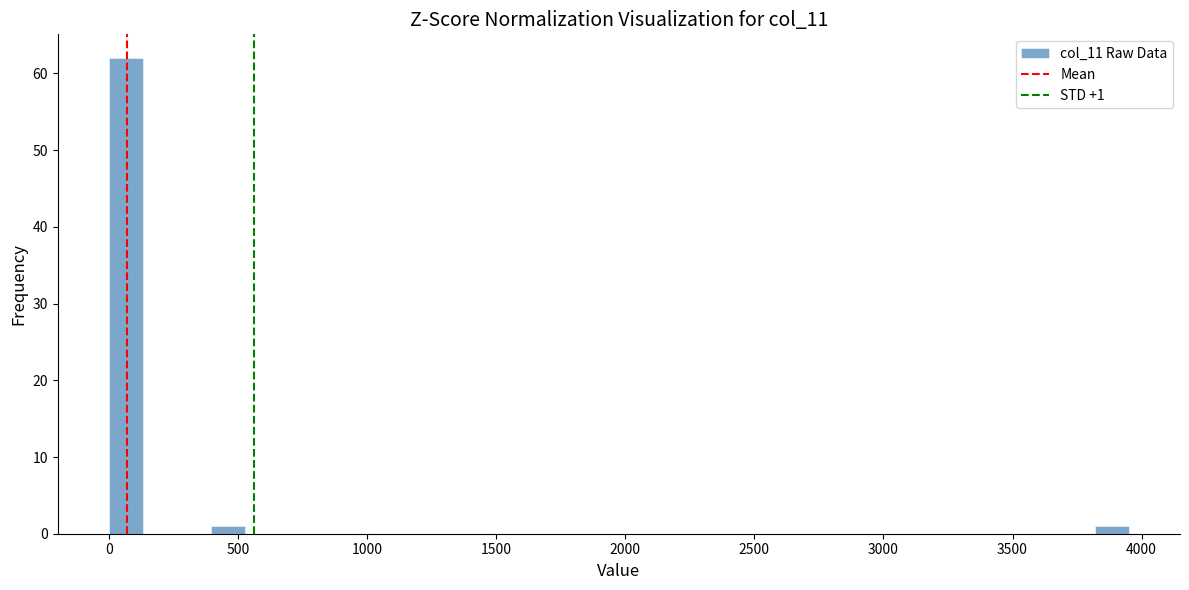

Around what value on the x-axis is the tallest bar? Give the approximate position of its centre, as read against the axis.

50